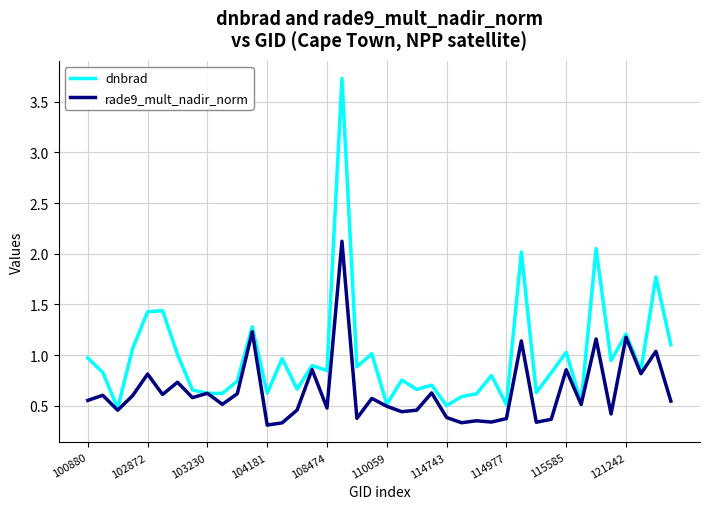

Which series has the largest total across all categories?

dnbrad